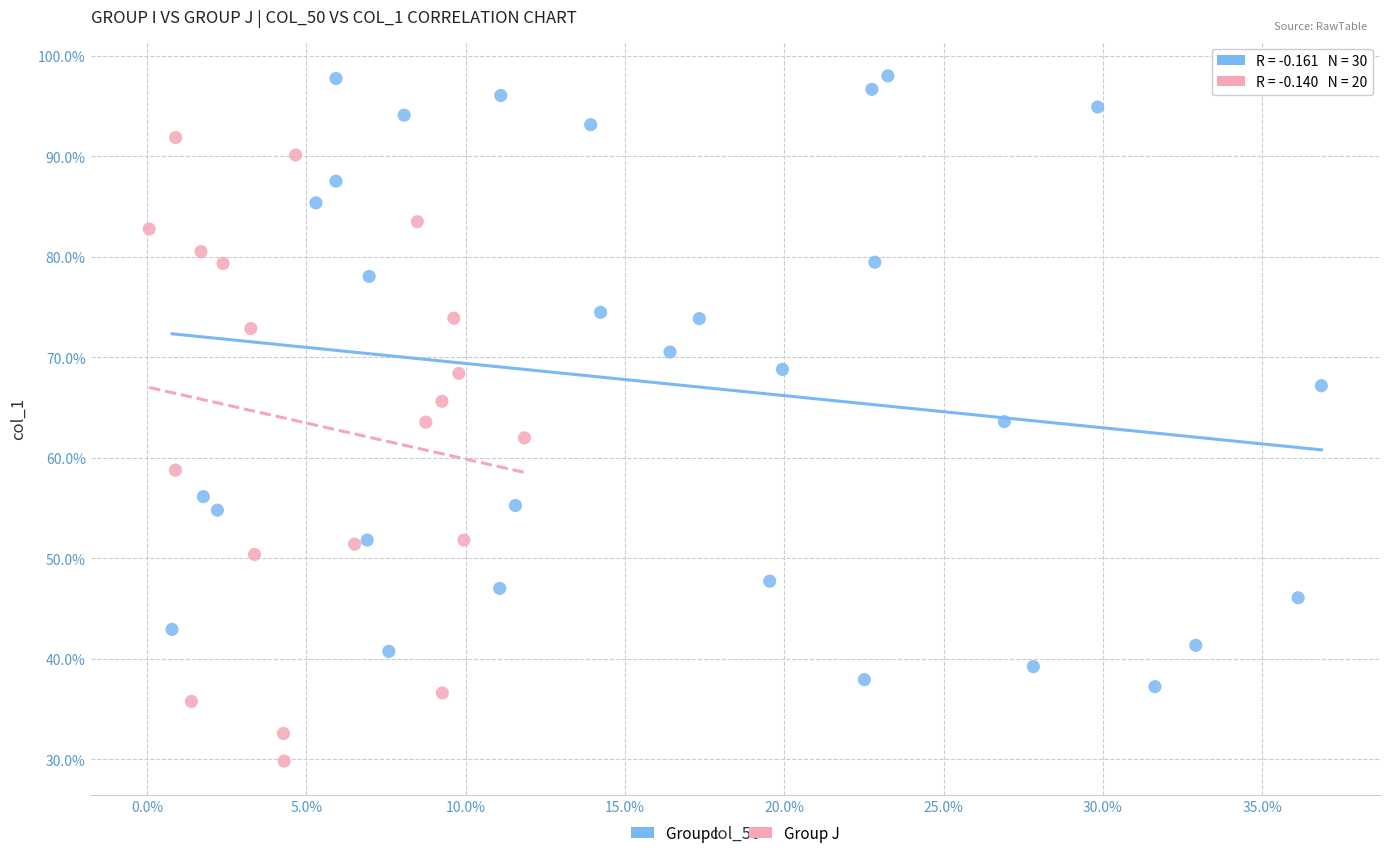

What are all the series names shown in the legend?

Group I, Group J